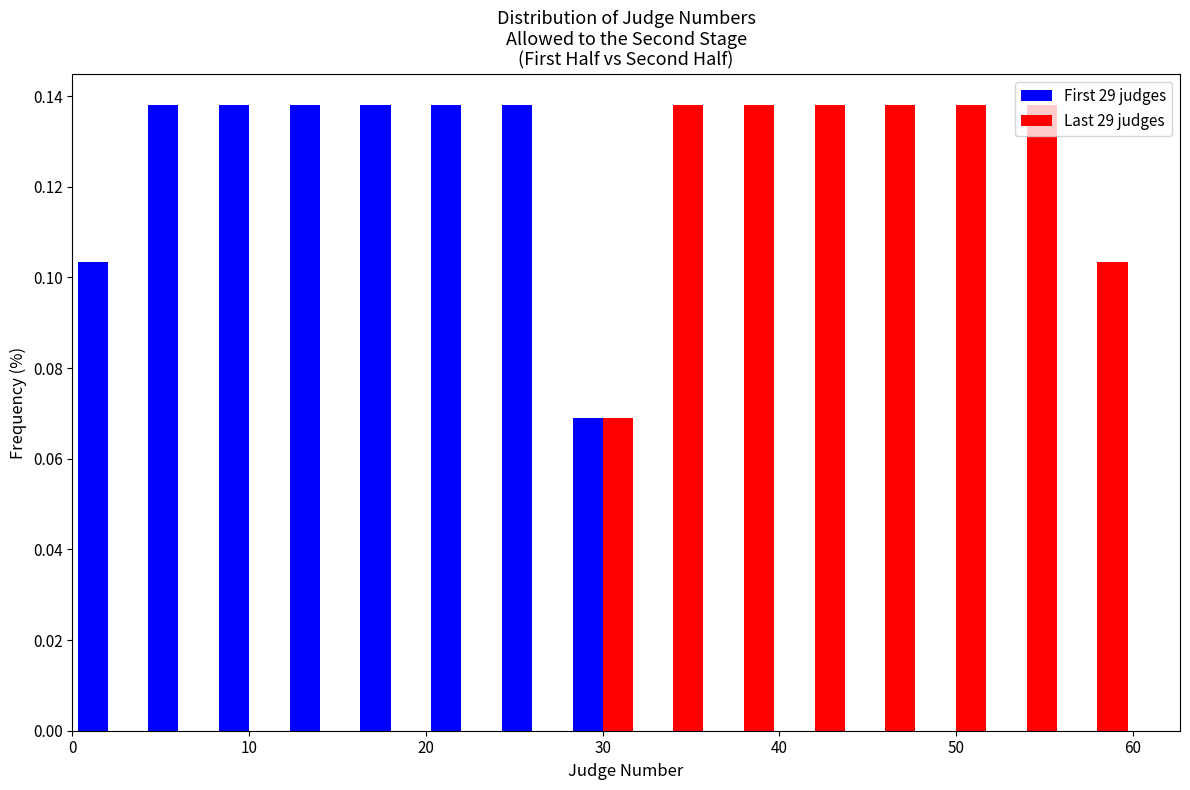

Reading left to right, transcribe this chart: for each range on the x-axis, give the height of each series' bar. The values are not printed on the chart, so give them approximately, as read against the axis.

0 to 4: First 29 judges=0.104	Last 29 judges=0
4 to 8: First 29 judges=0.138	Last 29 judges=0
8 to 12: First 29 judges=0.138	Last 29 judges=0
12 to 16: First 29 judges=0.138	Last 29 judges=0
16 to 20: First 29 judges=0.138	Last 29 judges=0
20 to 24: First 29 judges=0.138	Last 29 judges=0
24 to 28: First 29 judges=0.138	Last 29 judges=0
28 to 32: First 29 judges=0.068	Last 29 judges=0.068
32 to 36: First 29 judges=0	Last 29 judges=0.138
36 to 40: First 29 judges=0	Last 29 judges=0.138
40 to 44: First 29 judges=0	Last 29 judges=0.138
44 to 48: First 29 judges=0	Last 29 judges=0.138
48 to 52: First 29 judges=0	Last 29 judges=0.138
52 to 56: First 29 judges=0	Last 29 judges=0.138
56 to 60: First 29 judges=0	Last 29 judges=0.104